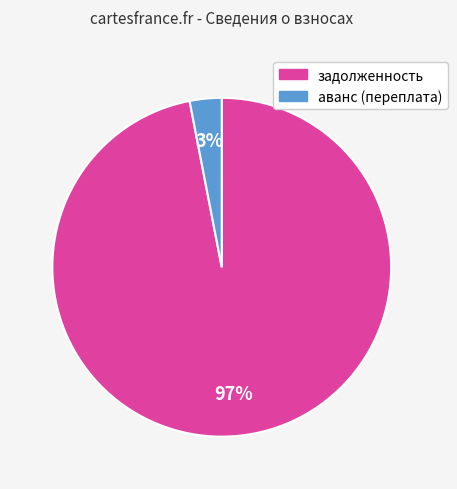

Do аванс (переплата) and задолженность together represent more than half of the pie?

Yes